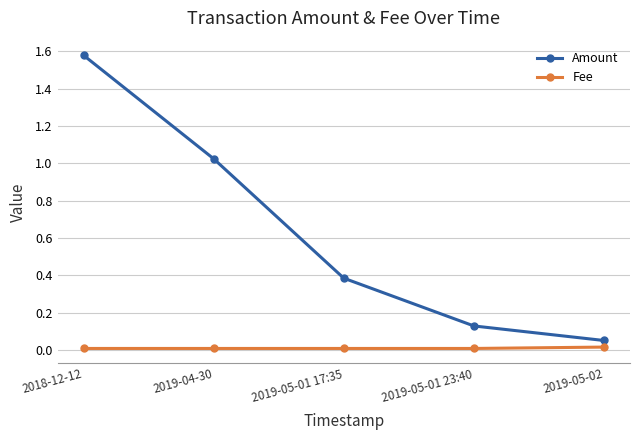

Rank the series by their maximum value, from lowest to highest.

Fee, Amount